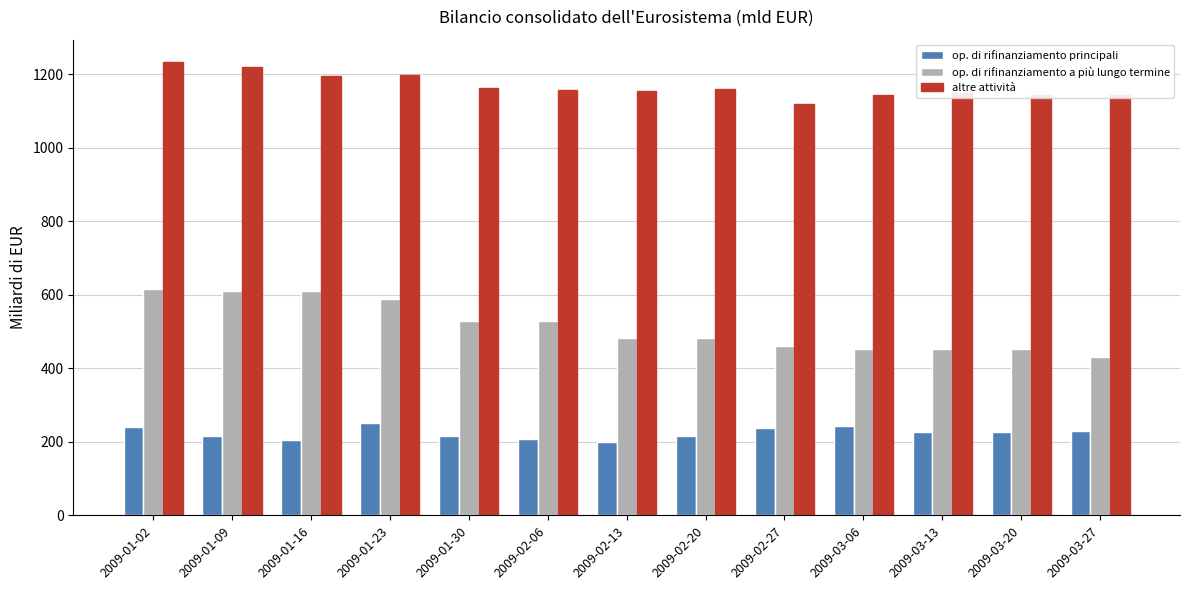

At which category is the sum across all series the highest?

2009-01-02